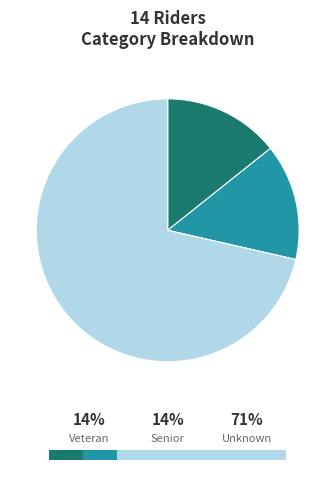

What is the total percentage of Veteran and Senior?

28.6%